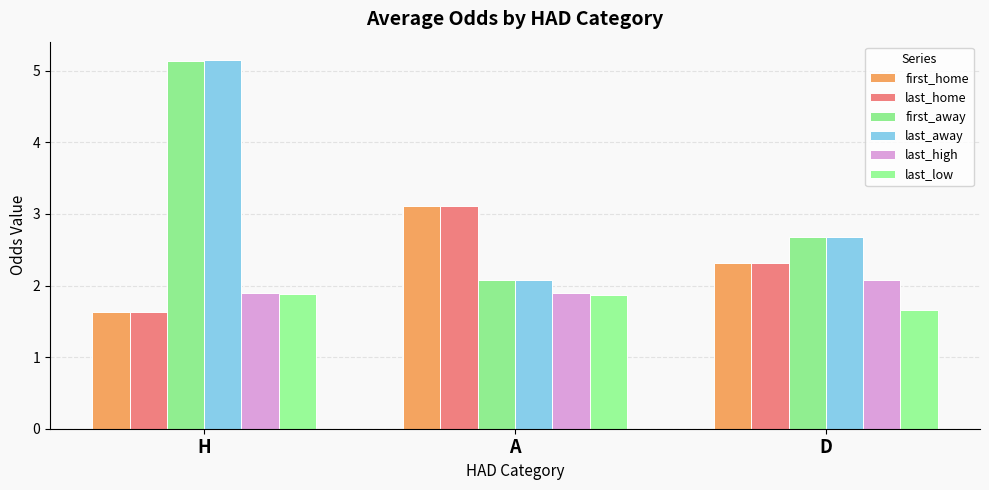

At which label is first_away closest to 3?

D